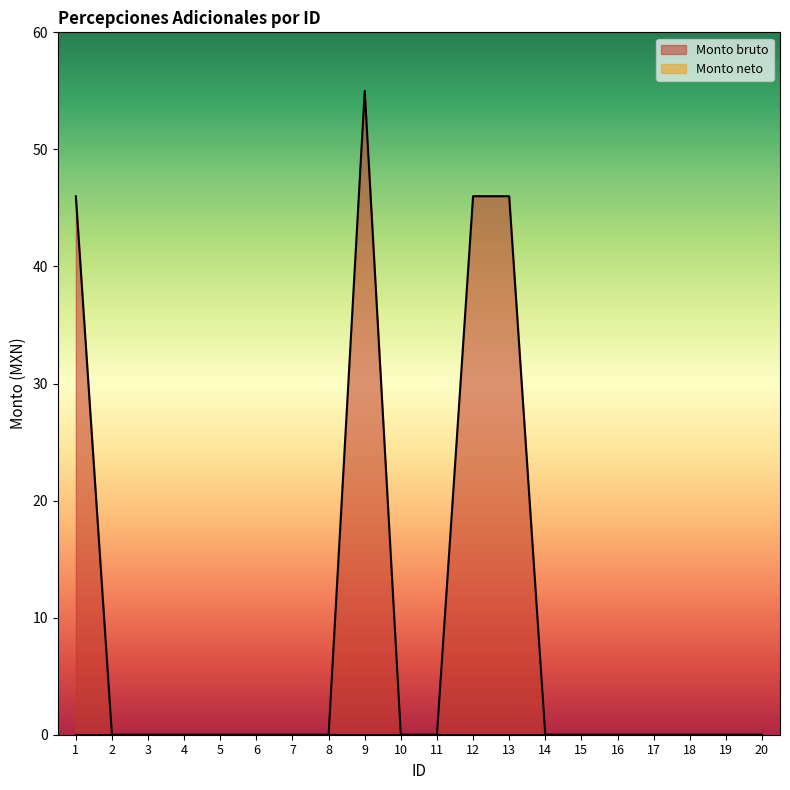

Which label corresponds to the smallest value in the chart?

2